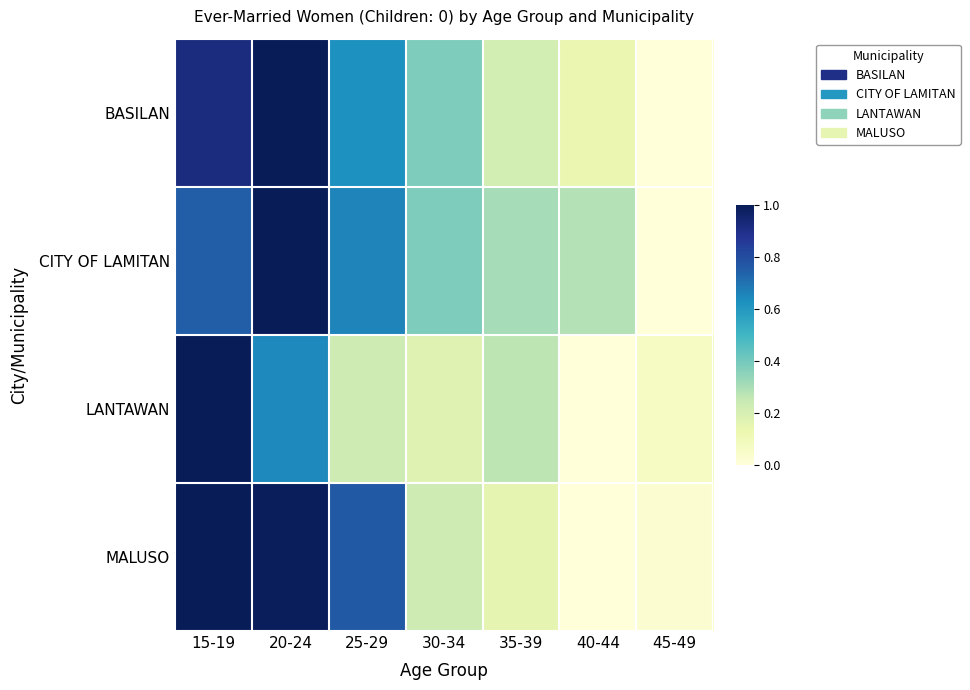

What is the spread (max minus min) of values at 30-34?

0.2